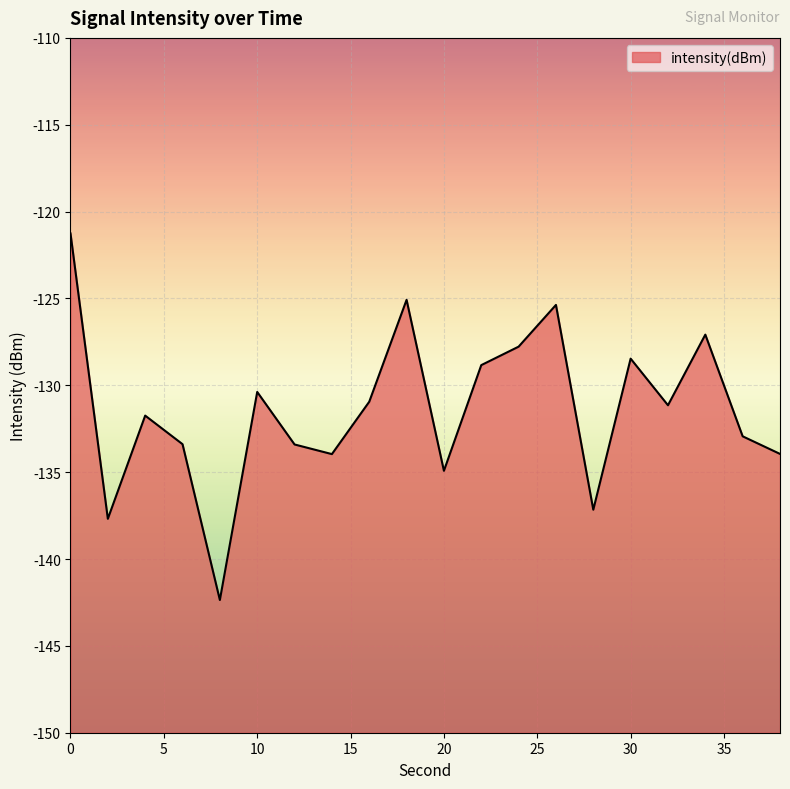

What is the minimum value shown in the chart?

-142.4